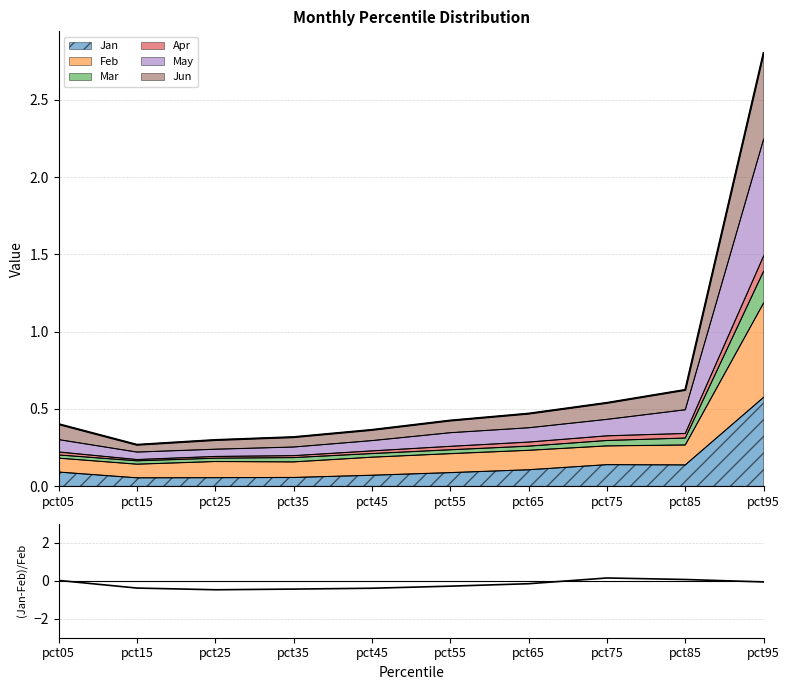

The chart shows a value of -0.5 at pct25. True or false?

True